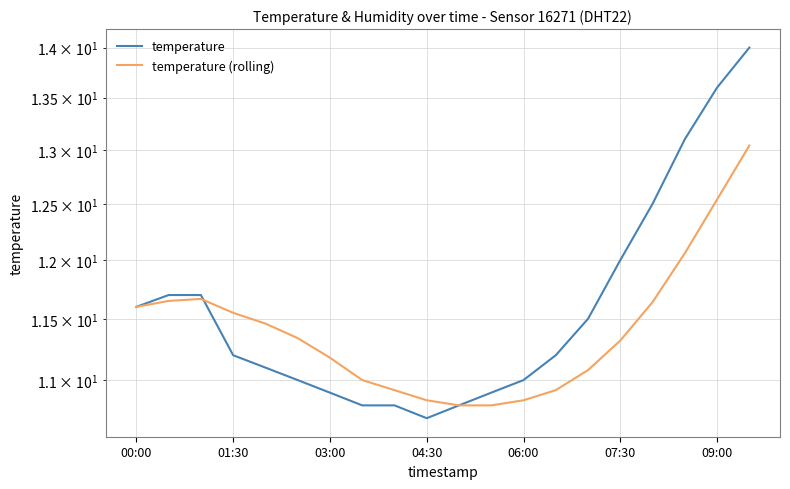

What are all the series names shown in the legend?

temperature, temperature (rolling)